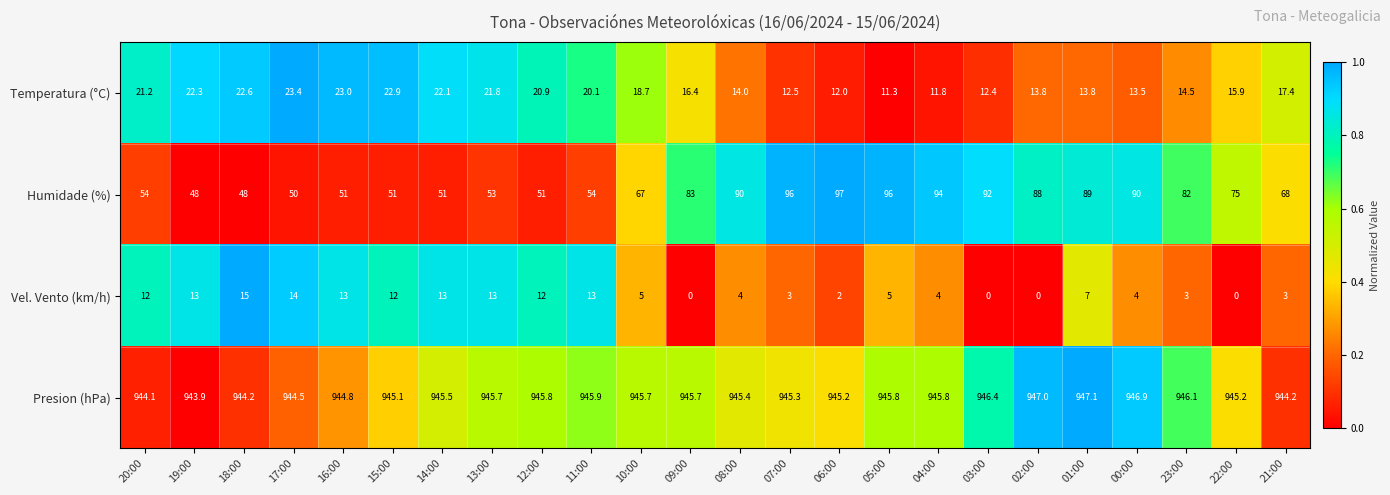

What is the total value across all series at 07:00?

1056.8